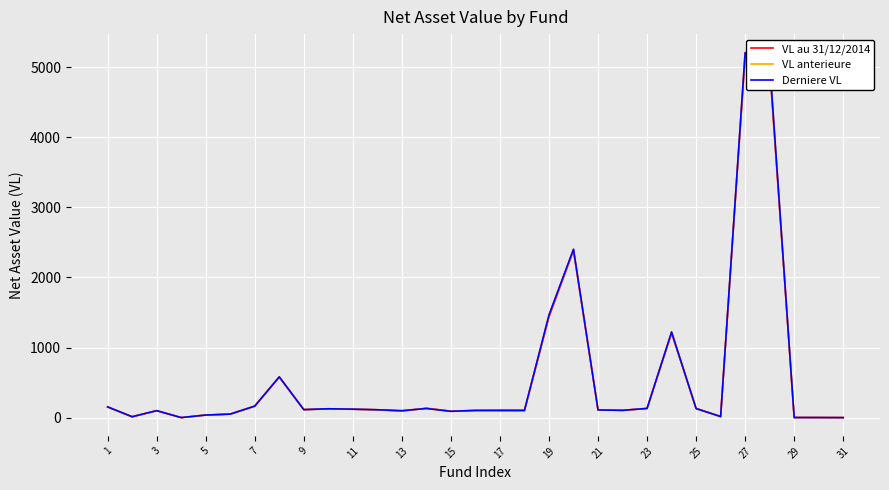

What is the greatest value displayed?

5211.3